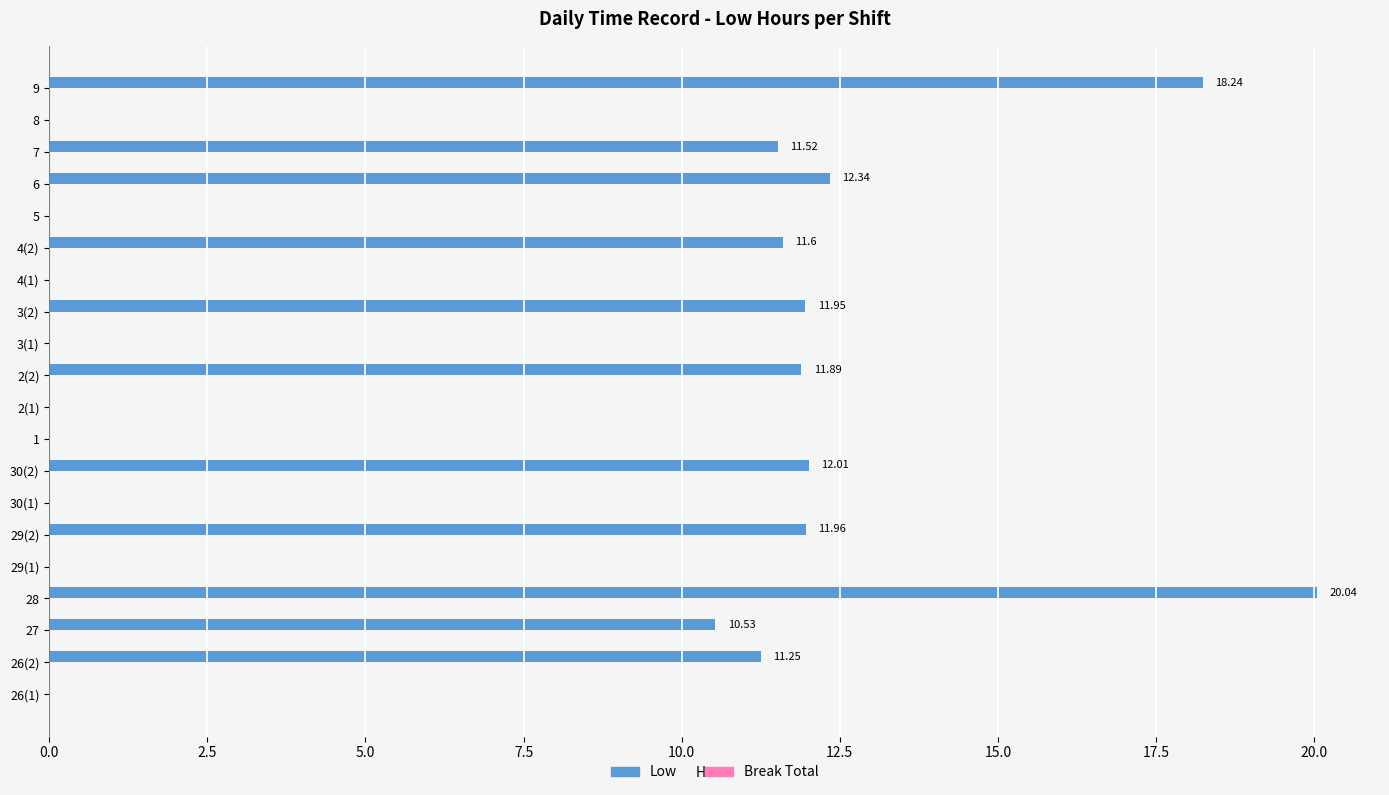

Between 29(2) and 1, which is larger?

29(2)